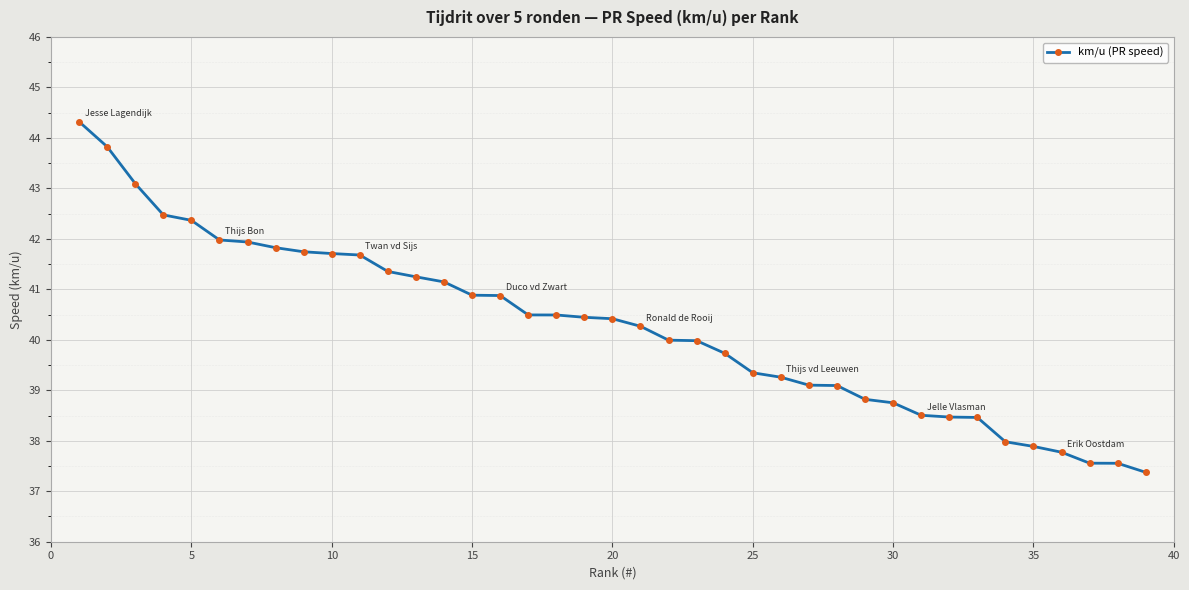

What is the average value?

40.3